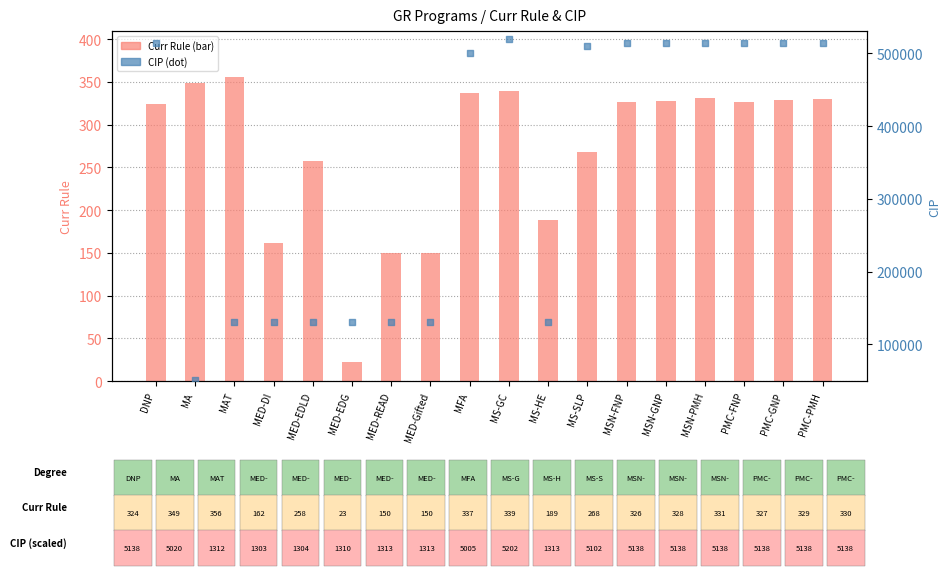

Which series has the largest Y range (max minus min)?

CIP